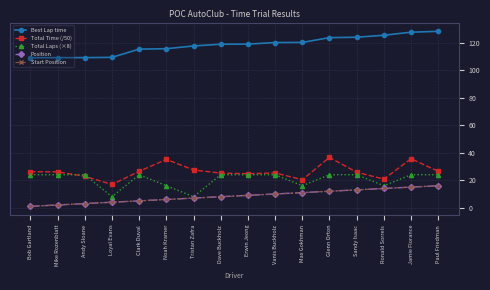

True or false: Total Laps (×8) and Best Lap time cross at least once.

False